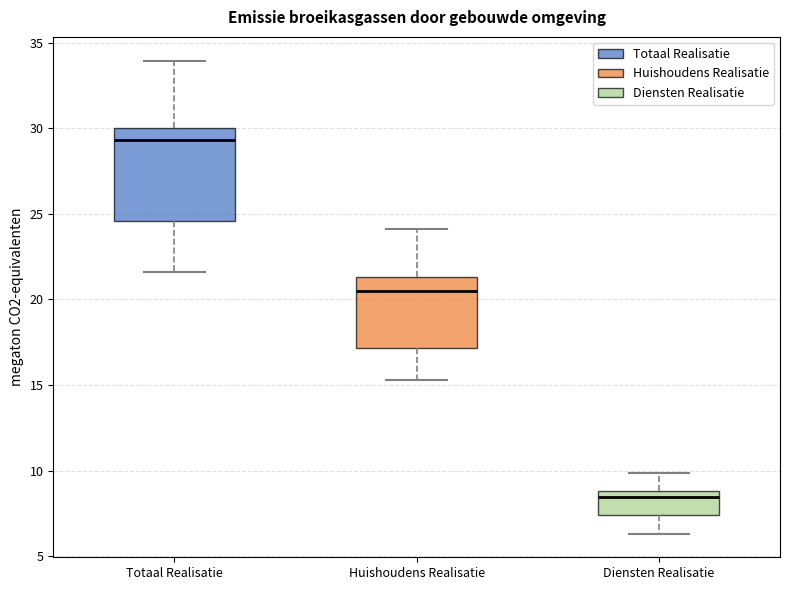

Which box's median line is the lowest?

Diensten Realisatie